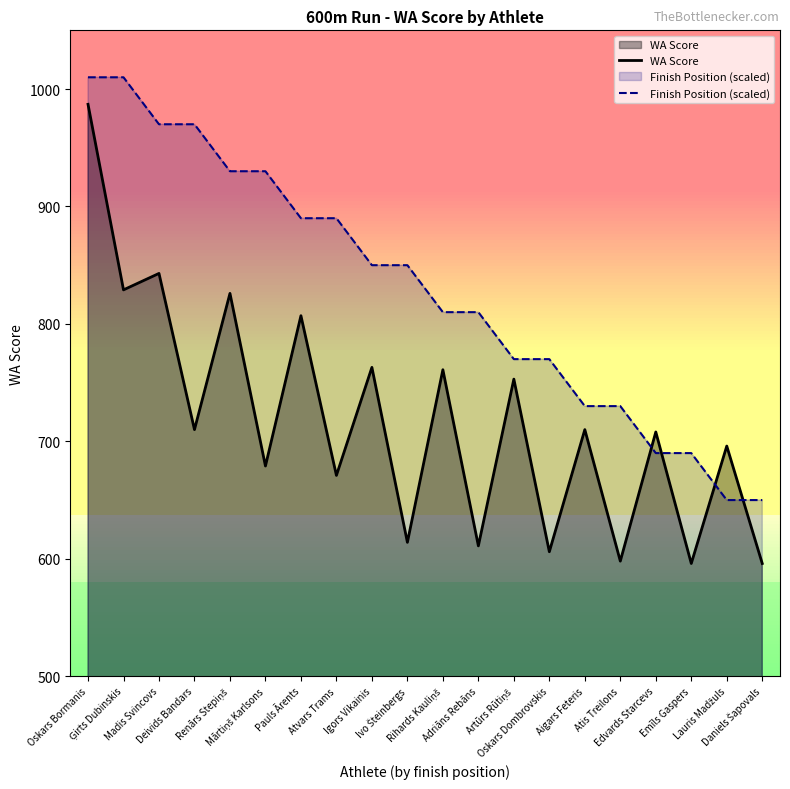

Which series has the widest spread of values?

WA Score